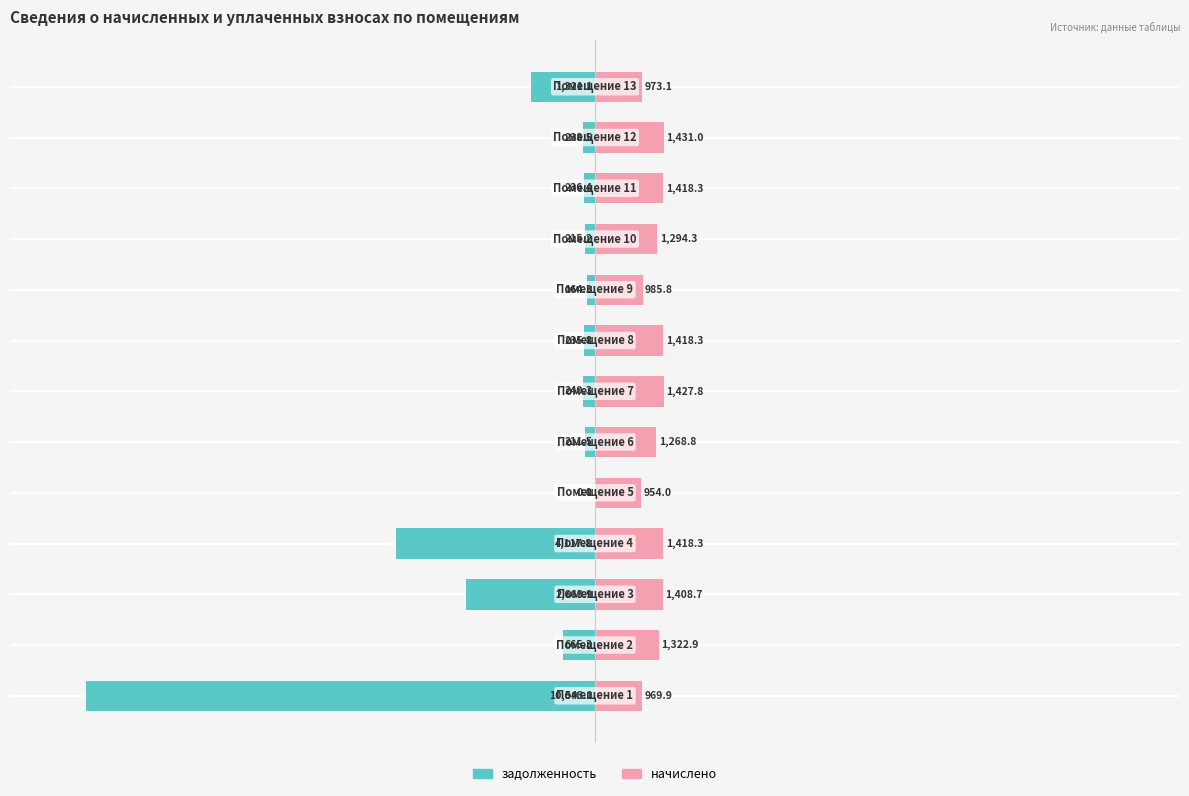

How many bars are there in total?

26